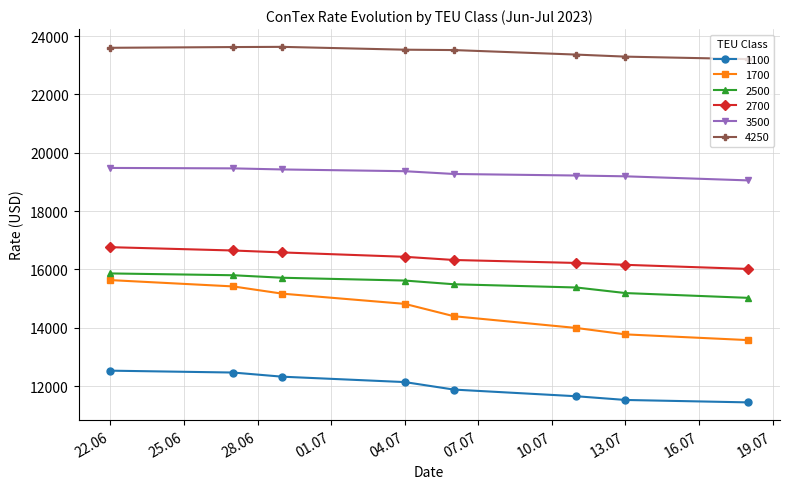

Which series has the widest spread of values?

1700